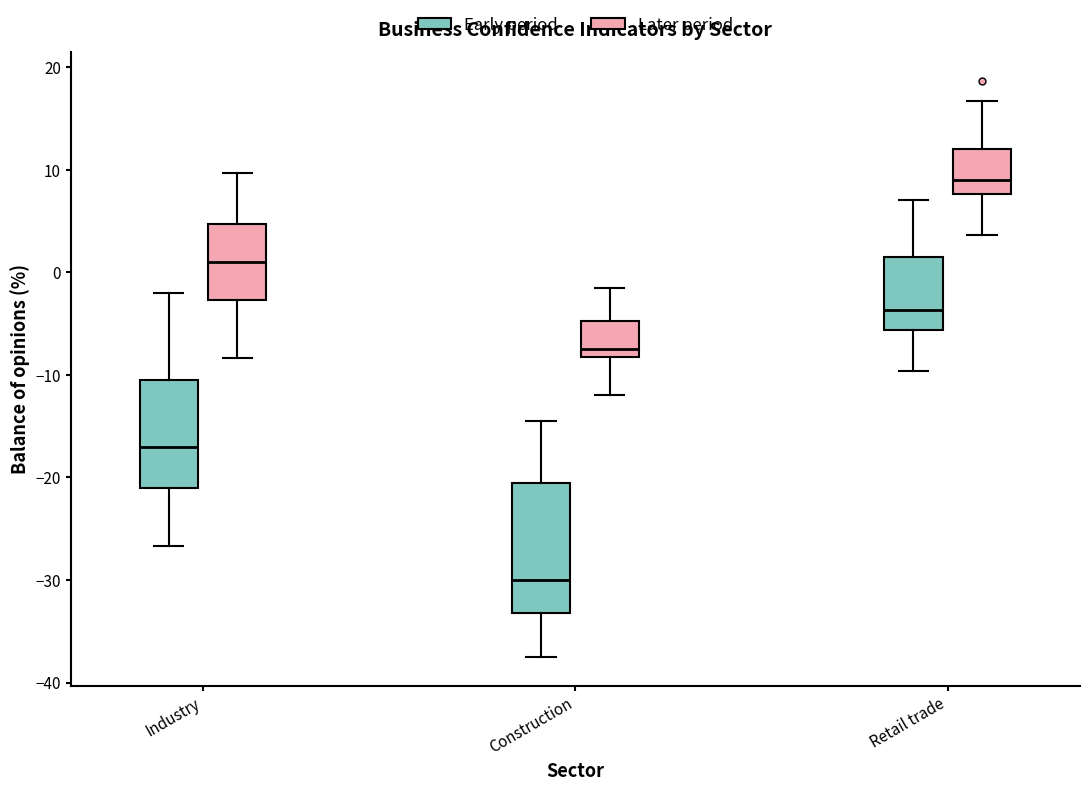

Reading left to right, read every box against the y-axis: the position of its median line, the range the box covers, and the ends of its whiskers. The values are not printed on the chart, so give them approximately, as read against the axis.

Industry (Early period): median -17, box -21 to -10, whiskers -27 to -2
Industry (Later period): median 1, box -3 to 5, whiskers -8 to 10
Construction (Early period): median -30, box -33 to -20, whiskers -37 to -14
Construction (Later period): median -7, box -8 to -5, whiskers -12 to -1
Retail trade (Early period): median -4, box -6 to 2, whiskers -10 to 7
Retail trade (Later period): median 9, box 8 to 12, whiskers 4 to 17